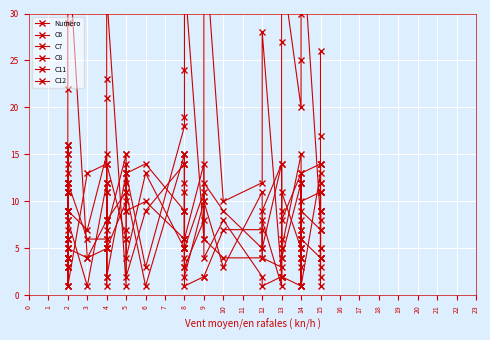

What is the greatest value displayed?

40